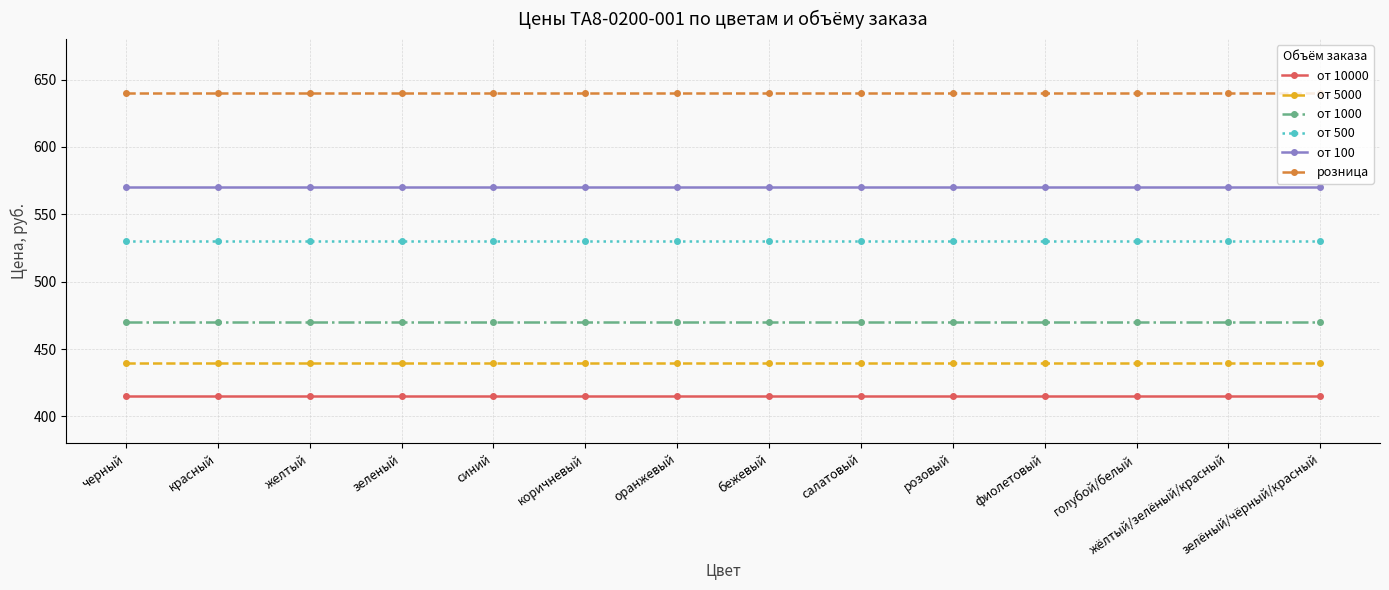

Reading right to left, transcribe all the data shown in this chart.

от 10000: зелёный/чёрный/красный=415	жёлтый/зелёный/красный=415	голубой/белый=415	фиолетовый=415	розовый=415	салатовый=415	бежевый=415	оранжевый=415	коричневый=415	синий=415	зеленый=415	желтый=415	красный=415	черный=415
от 5000: зелёный/чёрный/красный=440	жёлтый/зелёный/красный=440	голубой/белый=440	фиолетовый=440	розовый=440	салатовый=440	бежевый=440	оранжевый=440	коричневый=440	синий=440	зеленый=440	желтый=440	красный=440	черный=440
от 1000: зелёный/чёрный/красный=470	жёлтый/зелёный/красный=470	голубой/белый=470	фиолетовый=470	розовый=470	салатовый=470	бежевый=470	оранжевый=470	коричневый=470	синий=470	зеленый=470	желтый=470	красный=470	черный=470
от 500: зелёный/чёрный/красный=530	жёлтый/зелёный/красный=530	голубой/белый=530	фиолетовый=530	розовый=530	салатовый=530	бежевый=530	оранжевый=530	коричневый=530	синий=530	зеленый=530	желтый=530	красный=530	черный=530
от 100: зелёный/чёрный/красный=570	жёлтый/зелёный/красный=570	голубой/белый=570	фиолетовый=570	розовый=570	салатовый=570	бежевый=570	оранжевый=570	коричневый=570	синий=570	зеленый=570	желтый=570	красный=570	черный=570
розница: зелёный/чёрный/красный=640	жёлтый/зелёный/красный=640	голубой/белый=640	фиолетовый=640	розовый=640	салатовый=640	бежевый=640	оранжевый=640	коричневый=640	синий=640	зеленый=640	желтый=640	красный=640	черный=640